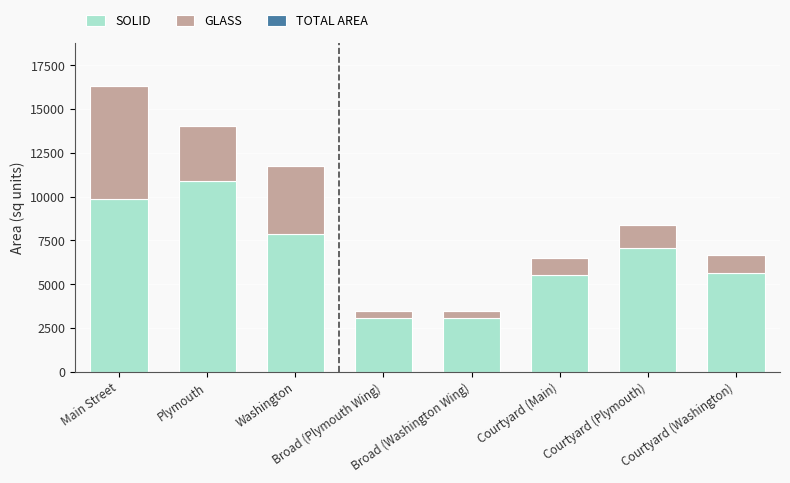

Where does the SOLID series first go above 7084?

Main Street